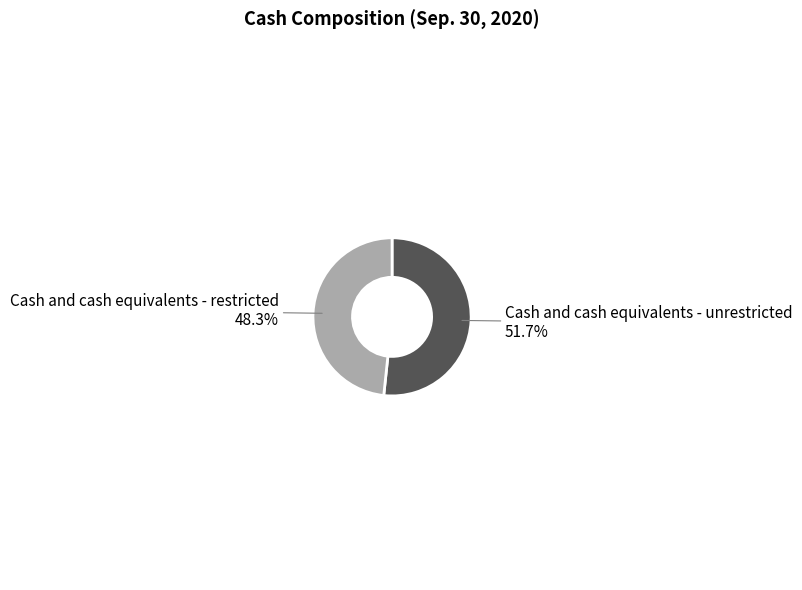

Is there any slice that represents more than half of the pie?

Yes